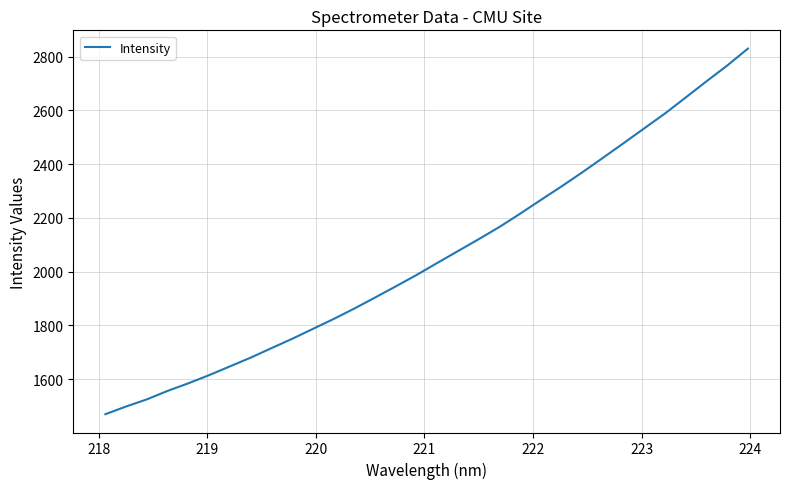

What is the maximum value shown in the chart?

2829.7